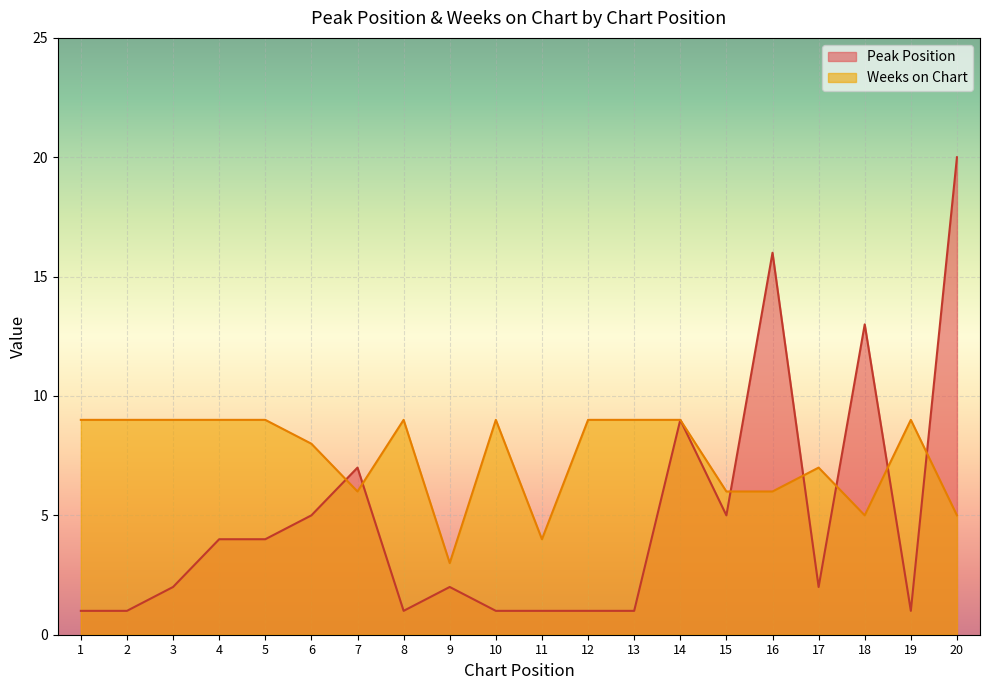

What are all the series names shown in the legend?

Peak Position, Weeks on Chart